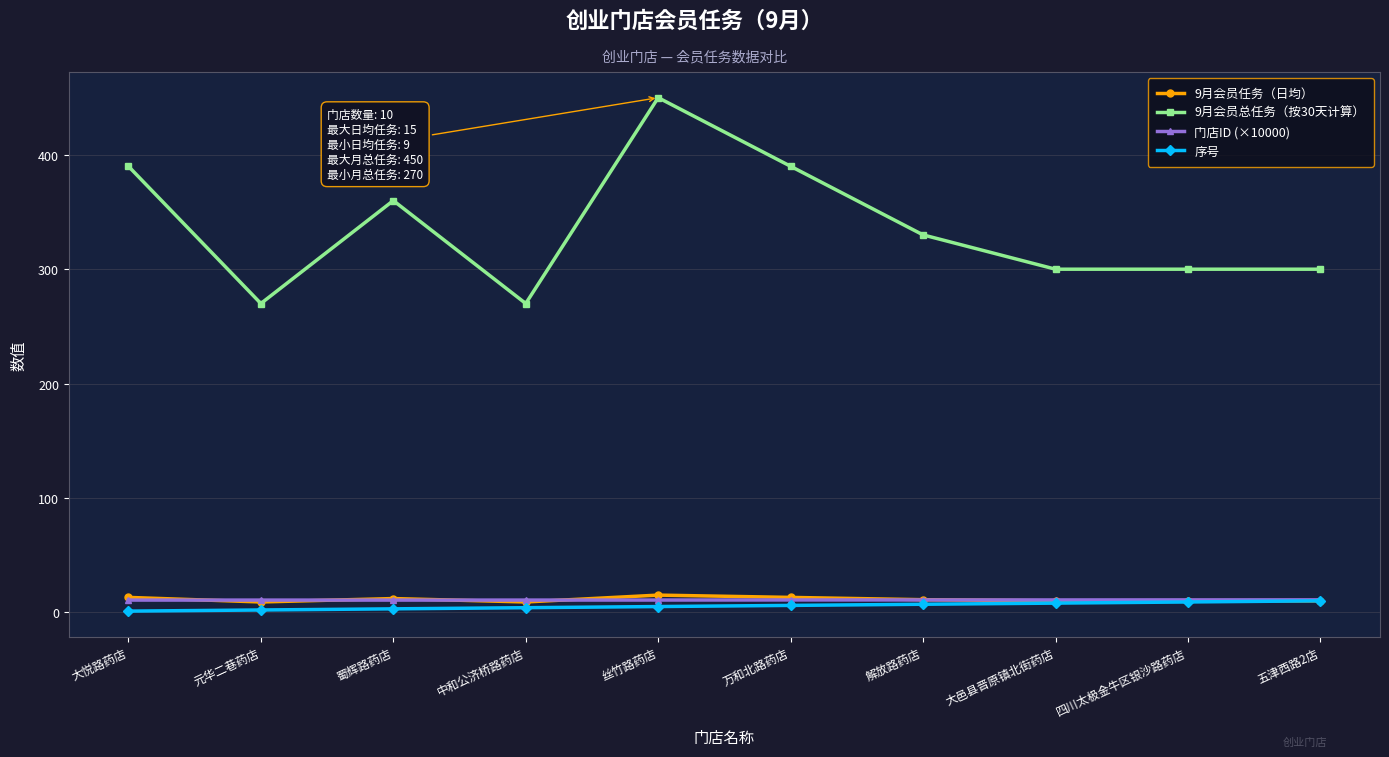

Which series has the widest spread of values?

9月会员总任务（按30天计算）